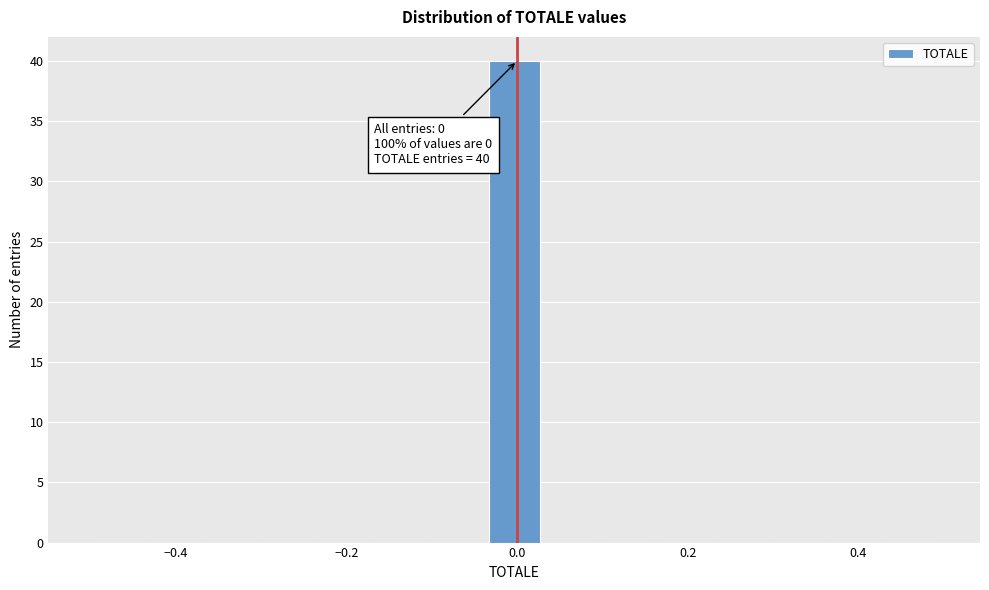

Around what value on the x-axis is the tallest bar? Give the approximate position of its centre, as read against the axis.

0.00